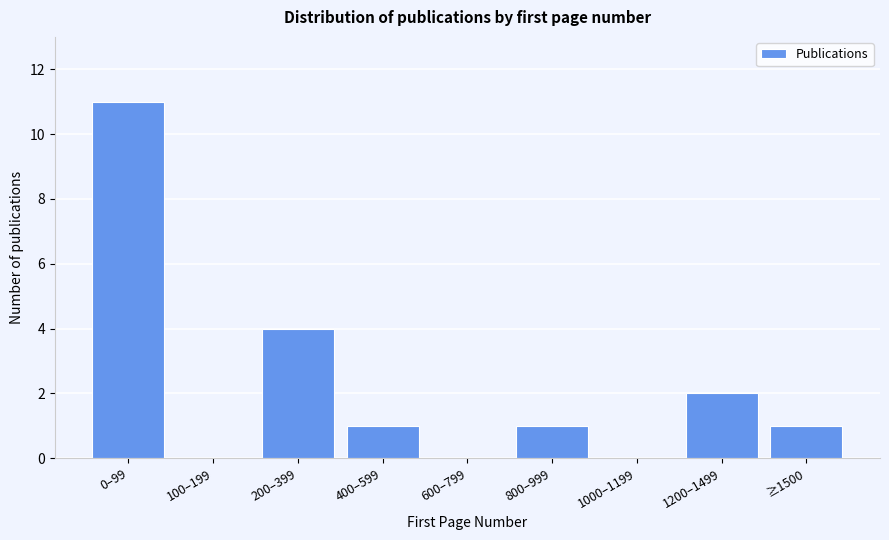

Reading left to right, extract all data points from this chart.

0–99=11	100–199=0	200–399=4	400–599=1	600–799=0	800–999=1	1000–1199=0	1200–1499=2	≥1500=1